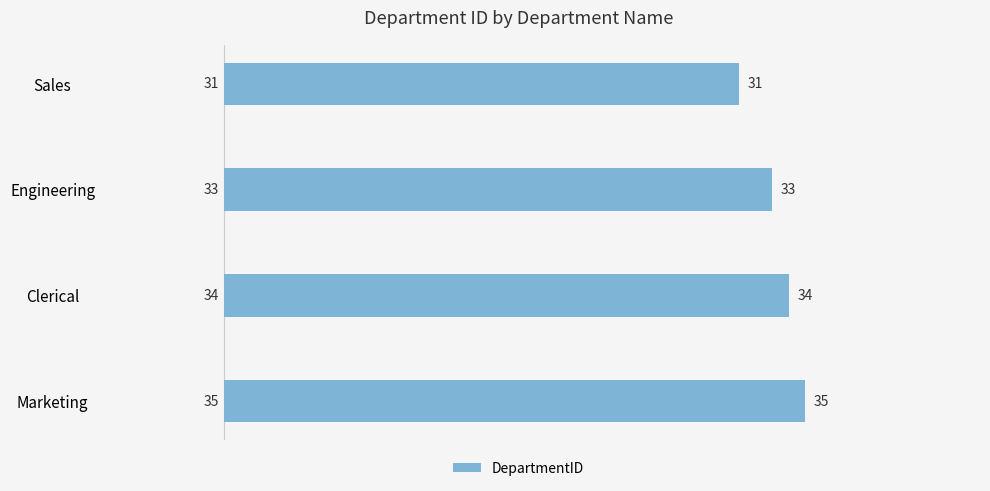

True or false: the data shows 34 at Clerical.

True